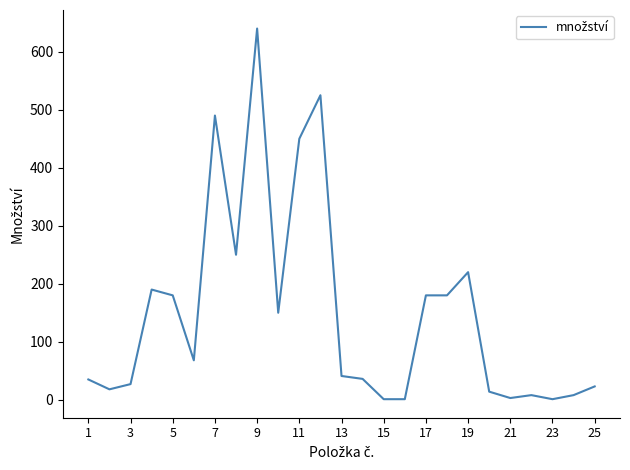

What is the difference between the maximum and minimum values?

639